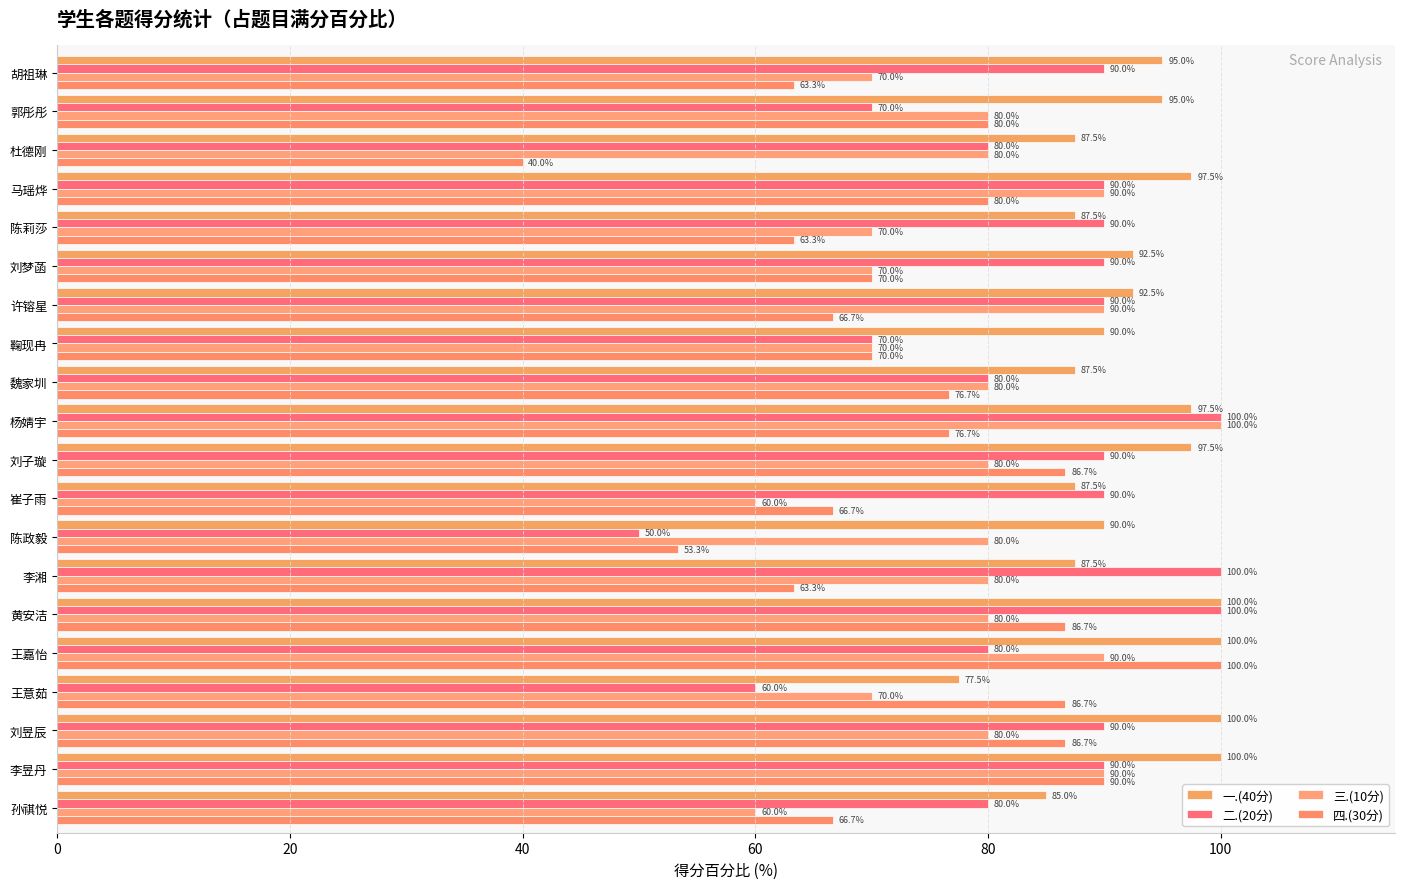

What is the average value of the 二.(20分) series?

84.0